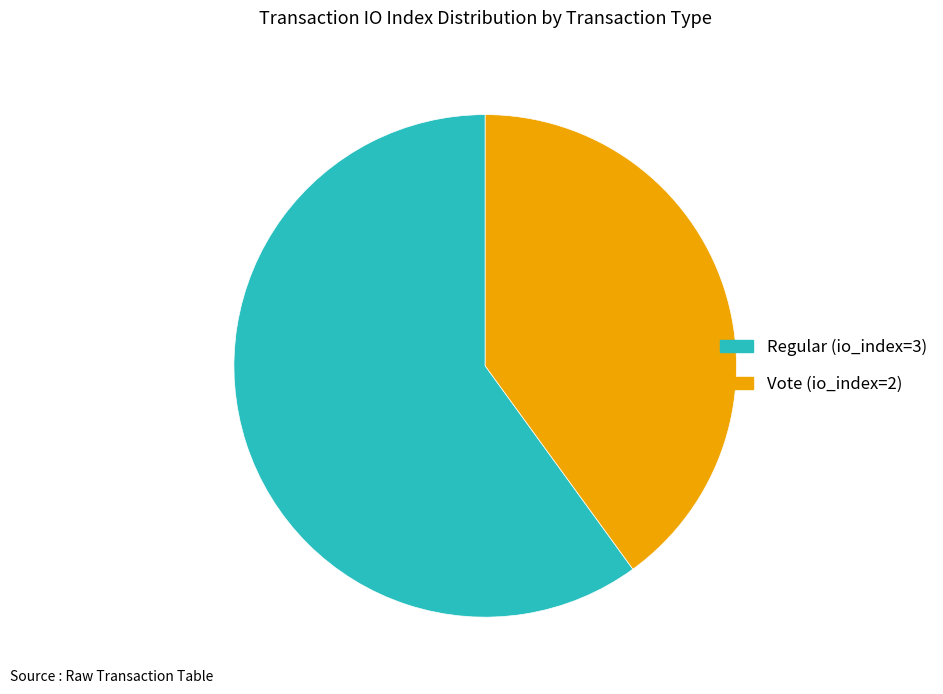

Is it true that Vote (io_index=2) is 30% of the pie?

False